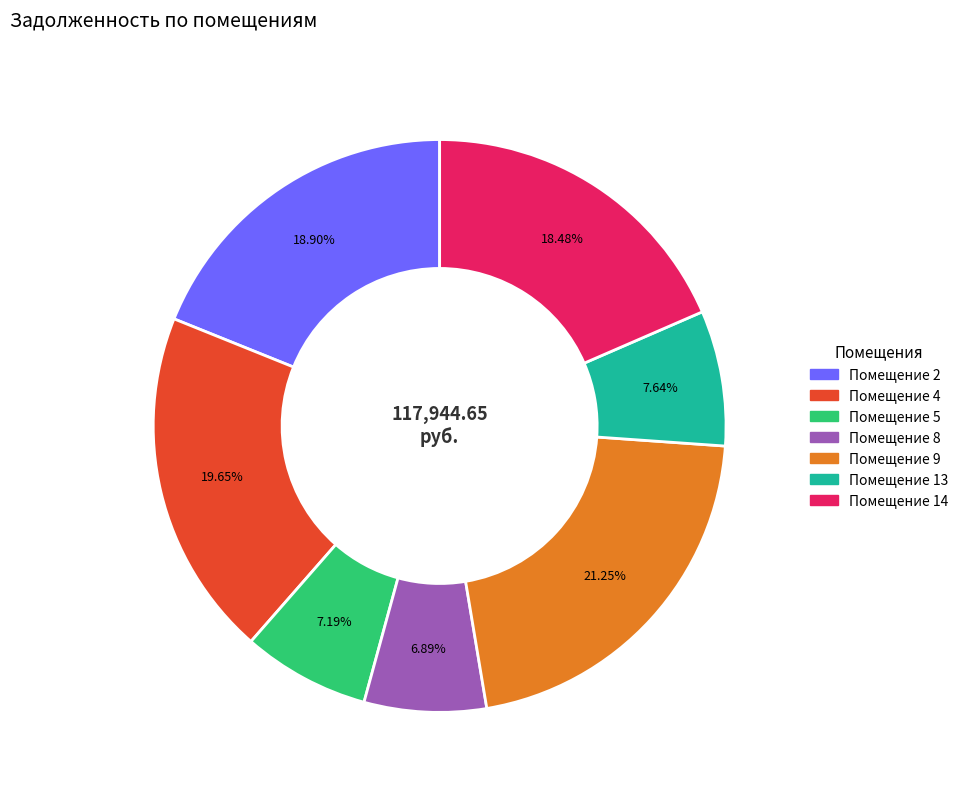

Is there any slice that represents more than half of the pie?

No